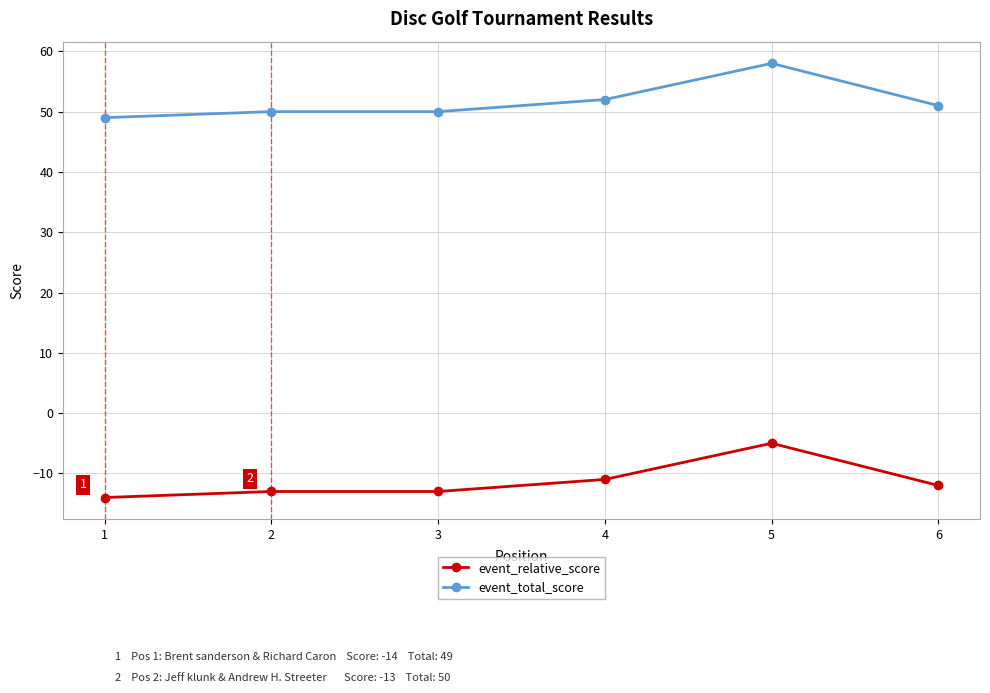

How many data points in event_relative_score are above -12?

2